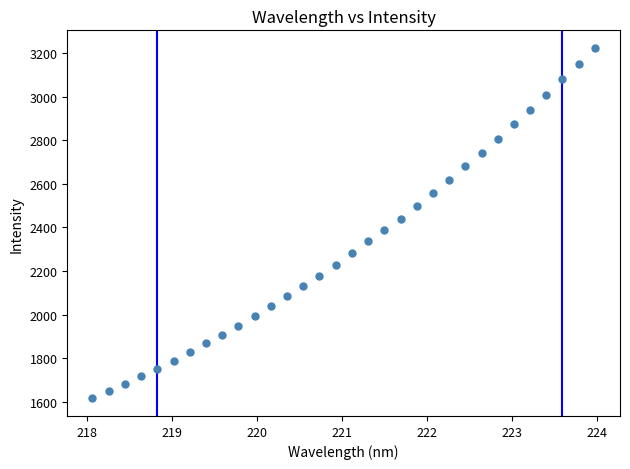

What is the range of Y values (max minus min)?

1606.5